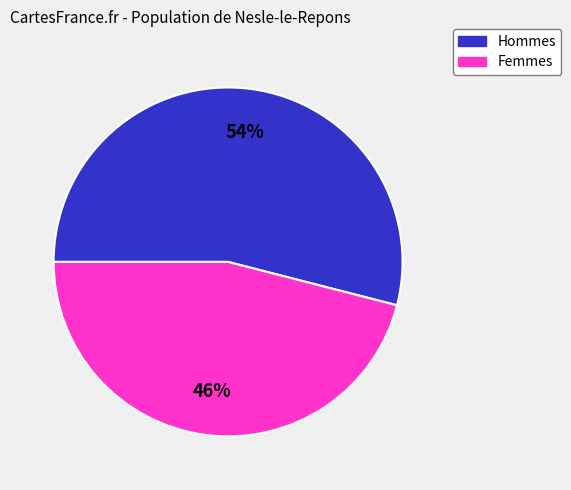

To the nearest percent, what is the average slice percentage?

50%